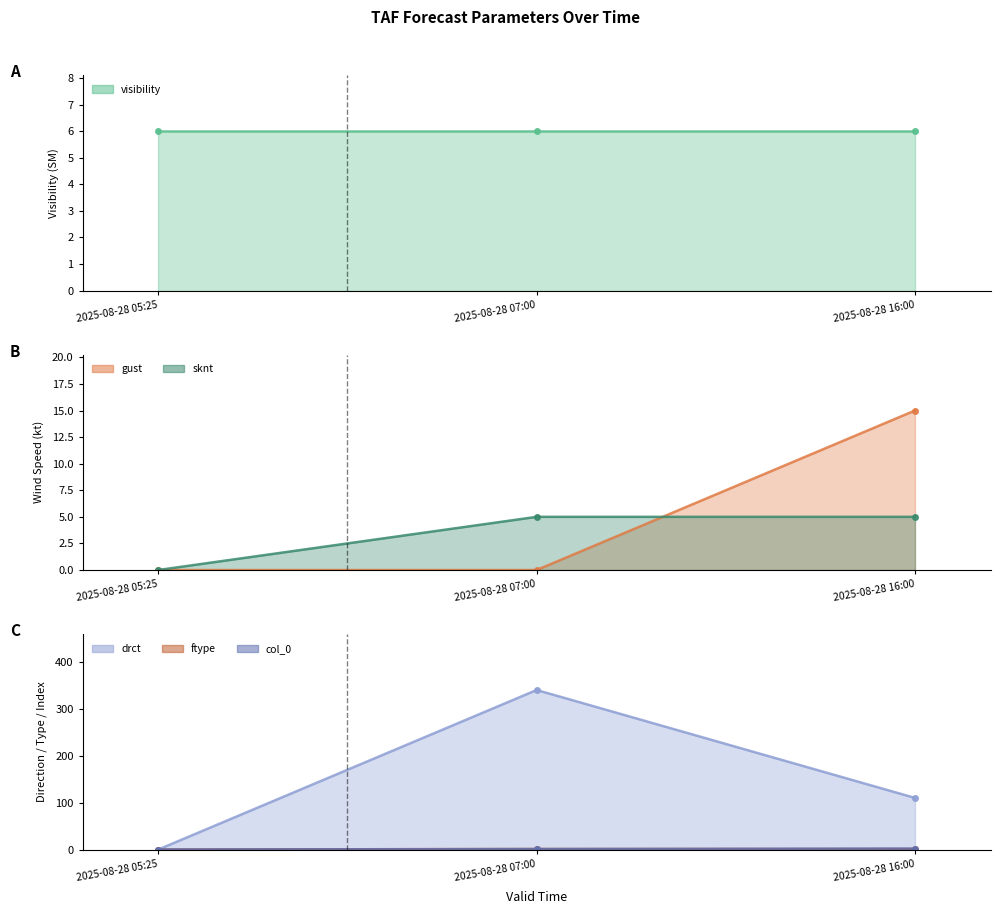

Which series has the largest range (max minus min)?

drct